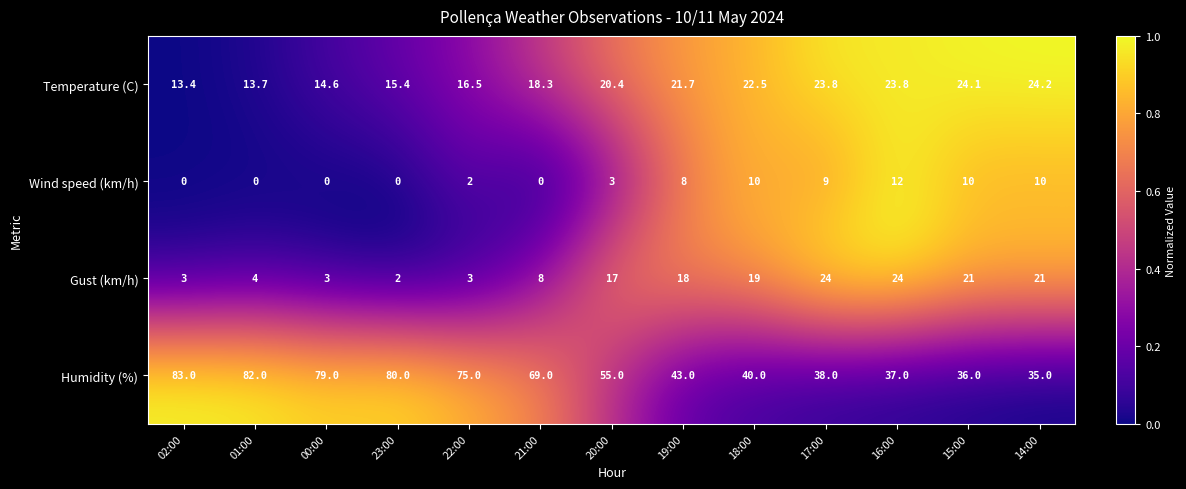

At how many categories does at least one series exceed 0?

13